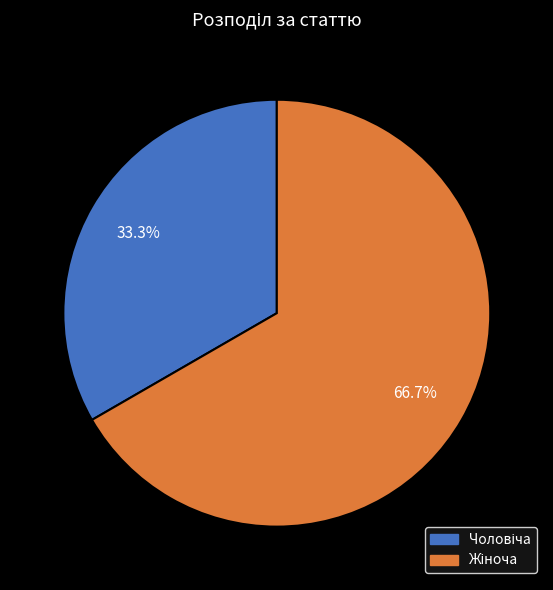

Is there a majority slice in this chart?

Yes